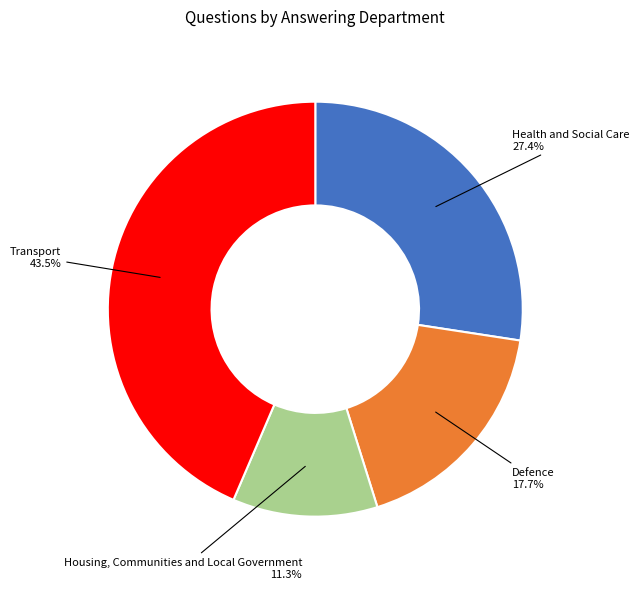

Which slice is the largest?

Transport